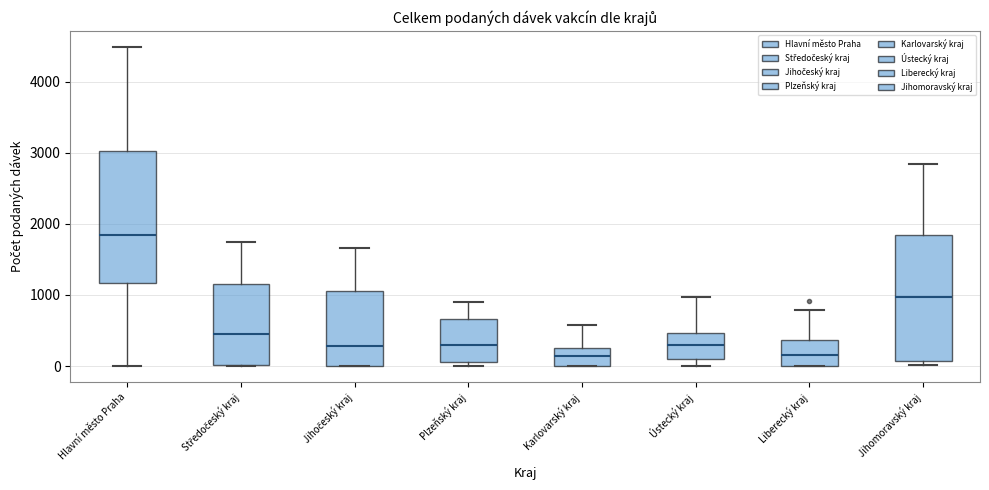

Where is the upper edge of the box for Hlavní město Praha on the y-axis? The values are not printed on the chart, so give them approximately, as read against the axis.

3000